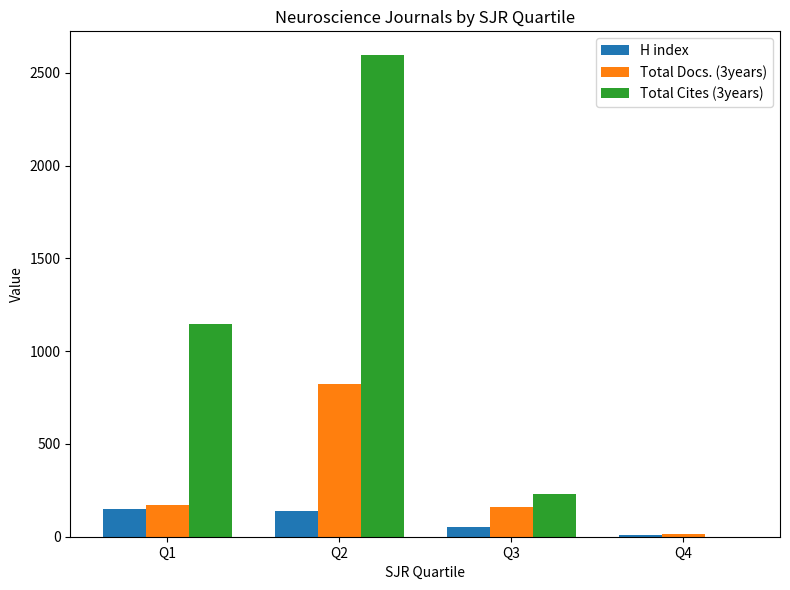

What is the sum of all Total Cites (3years) values?

3969.6